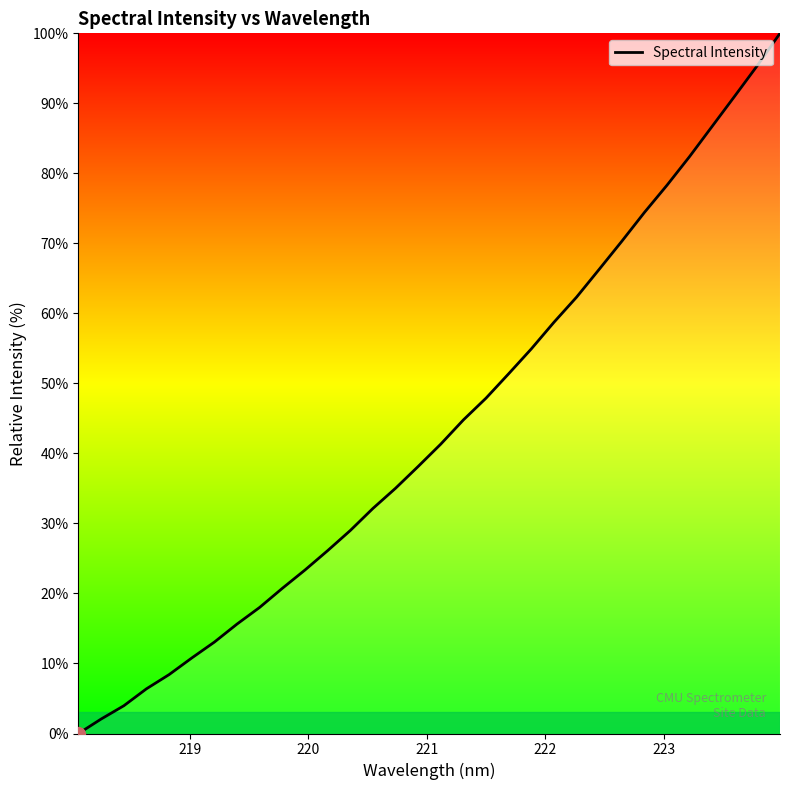

What is the maximum value shown in the chart?

100.0